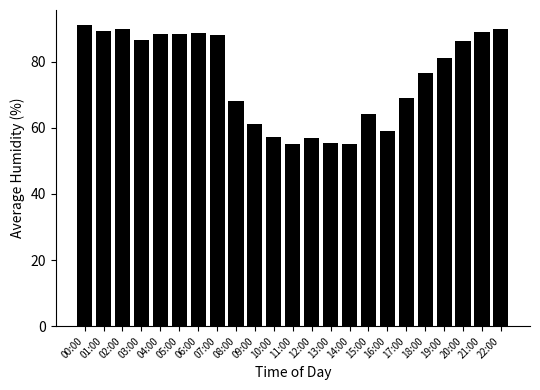

Is it true that the value at 14:00 is 55.2?

True